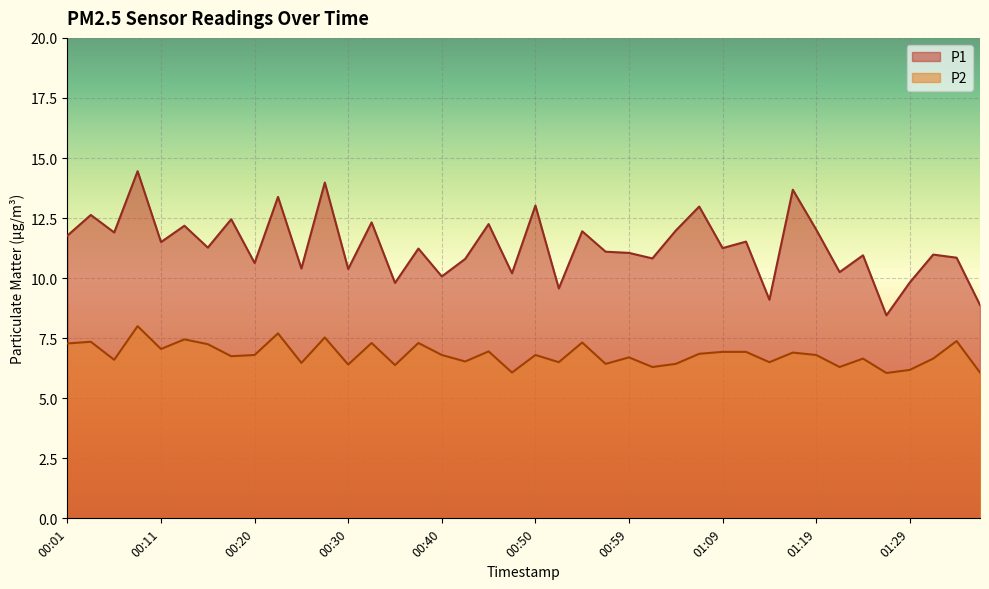

What is the difference between the maximum and minimum values in the P1 series?

6.0